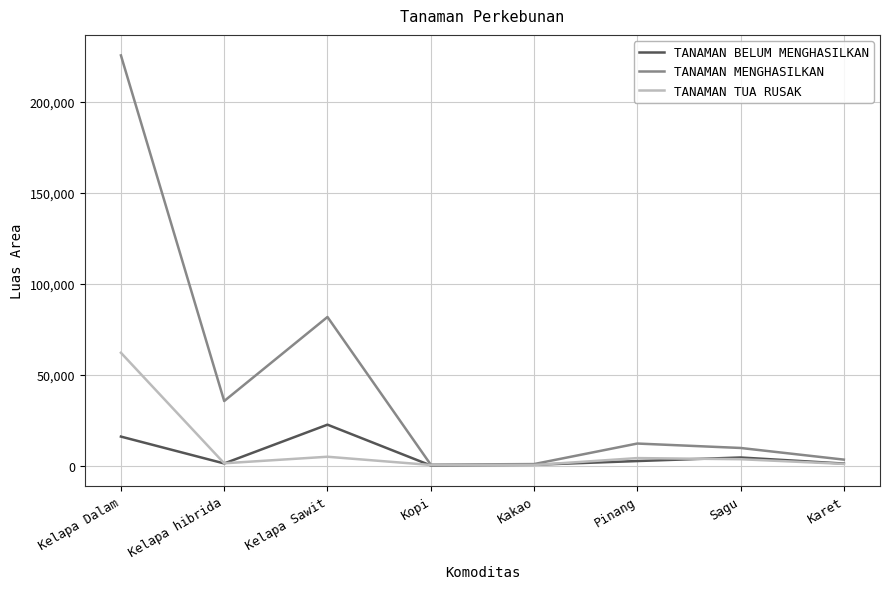

At which category is the sum across all series the highest?

Kelapa Dalam